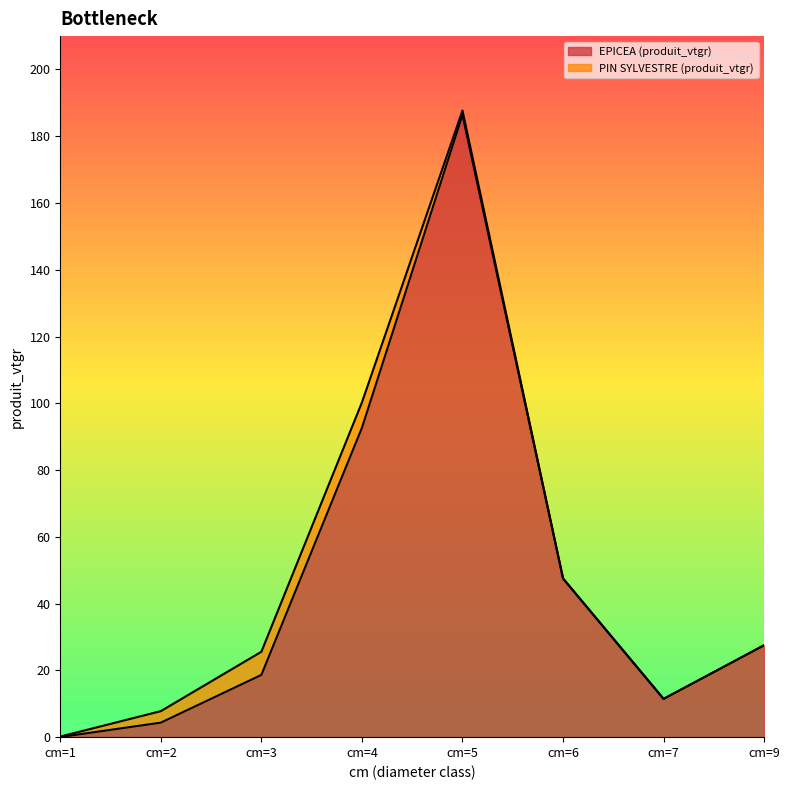

Which has a higher value, cm=9 or cm=4?

cm=4